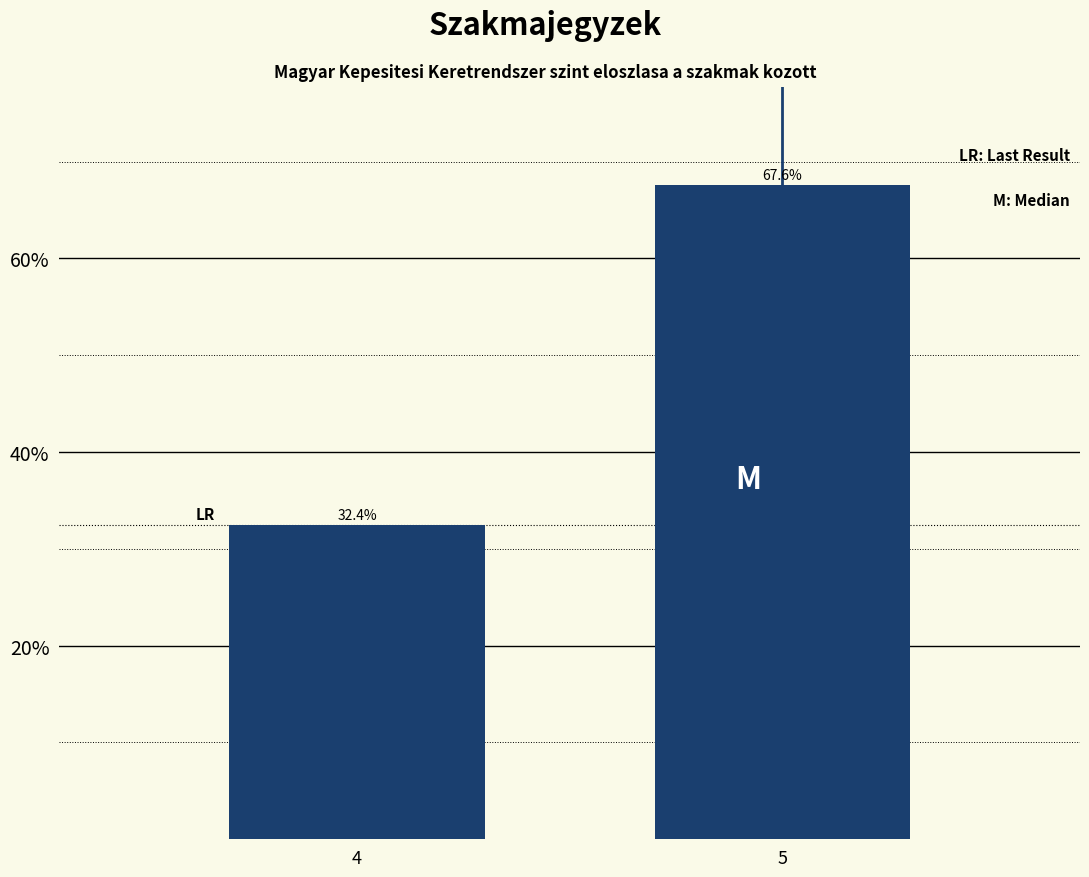

Reading left to right, list all the values displayed in this chart.

32.4	67.6